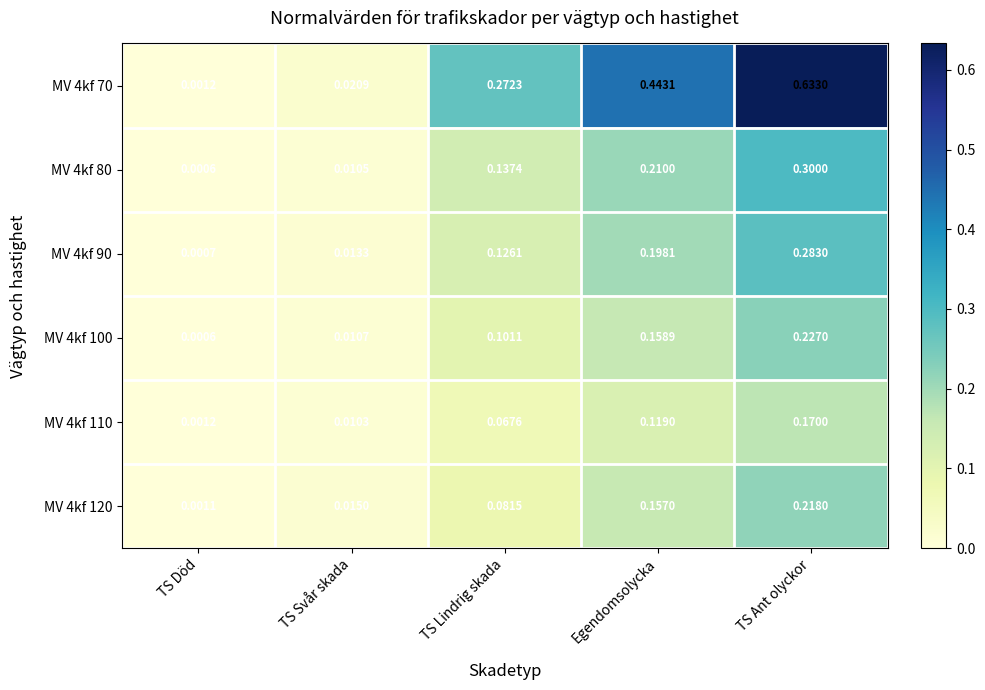

Where is MV 4kf 90 nearest to the value 0?

TS Död